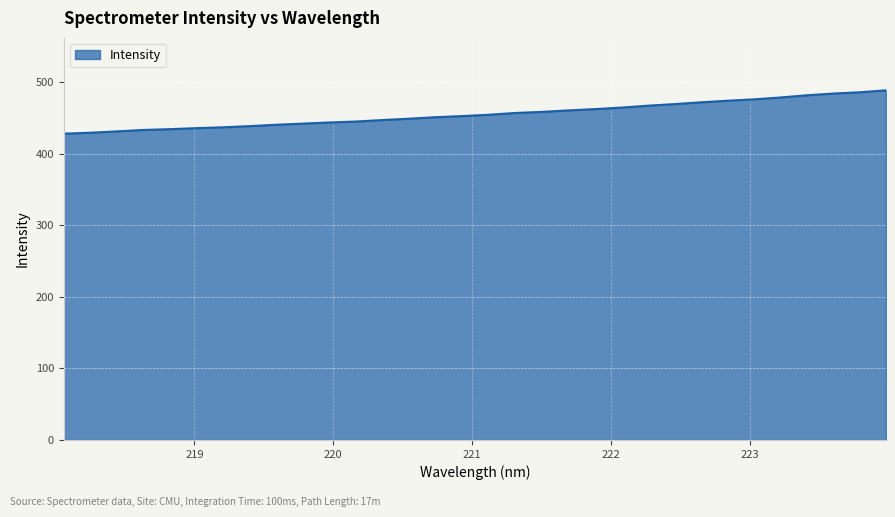

What is the difference between the maximum and minimum values?

60.6